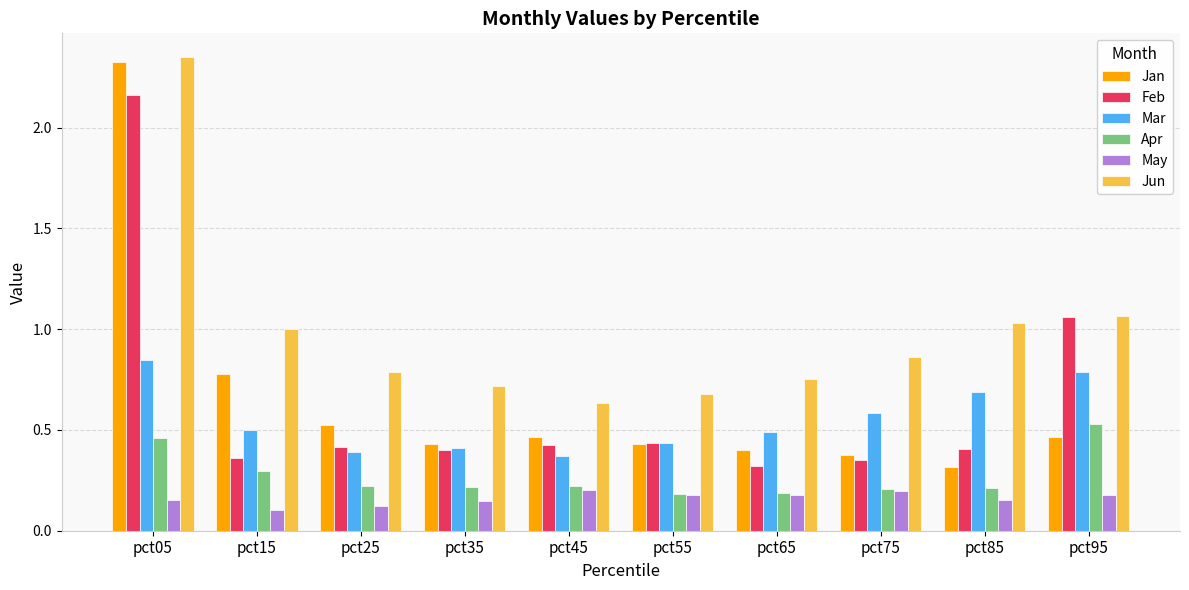

At how many categories does at least one series exceed 0?

10